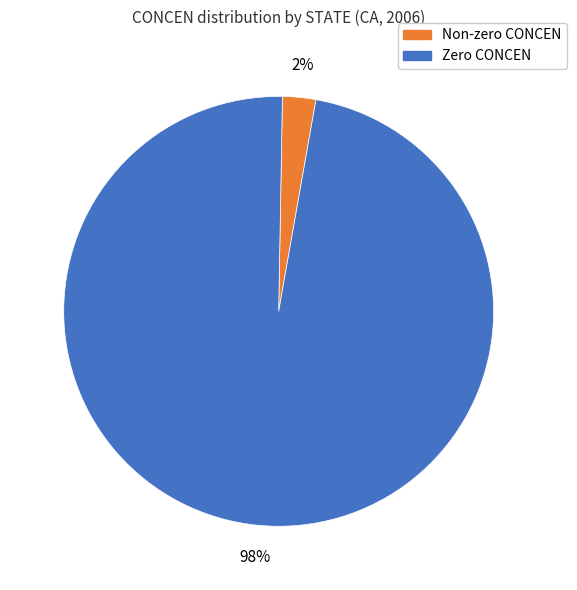

How many segments does this pie chart have?

2